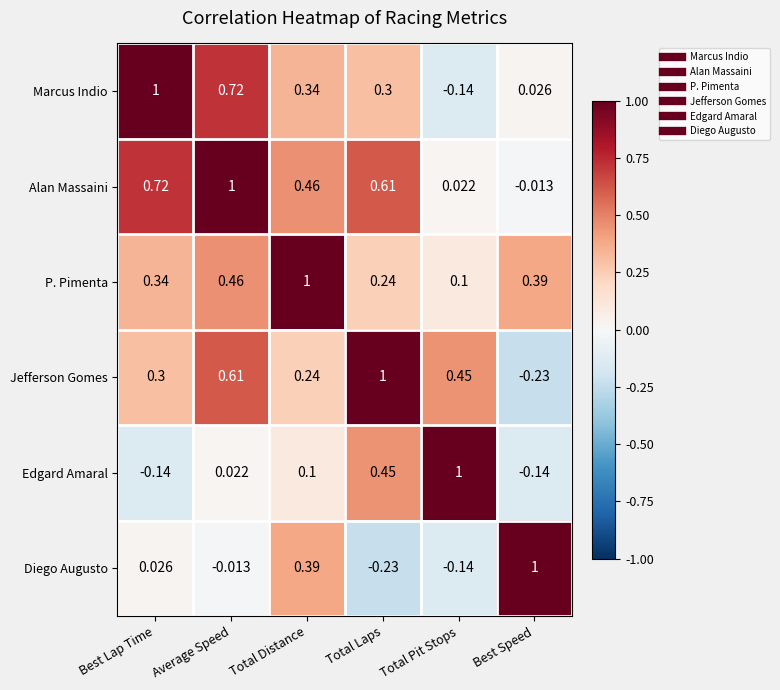

Is the value of Diego Augusto at Average Speed greater than the value of Edgard Amaral at Total Laps?

No